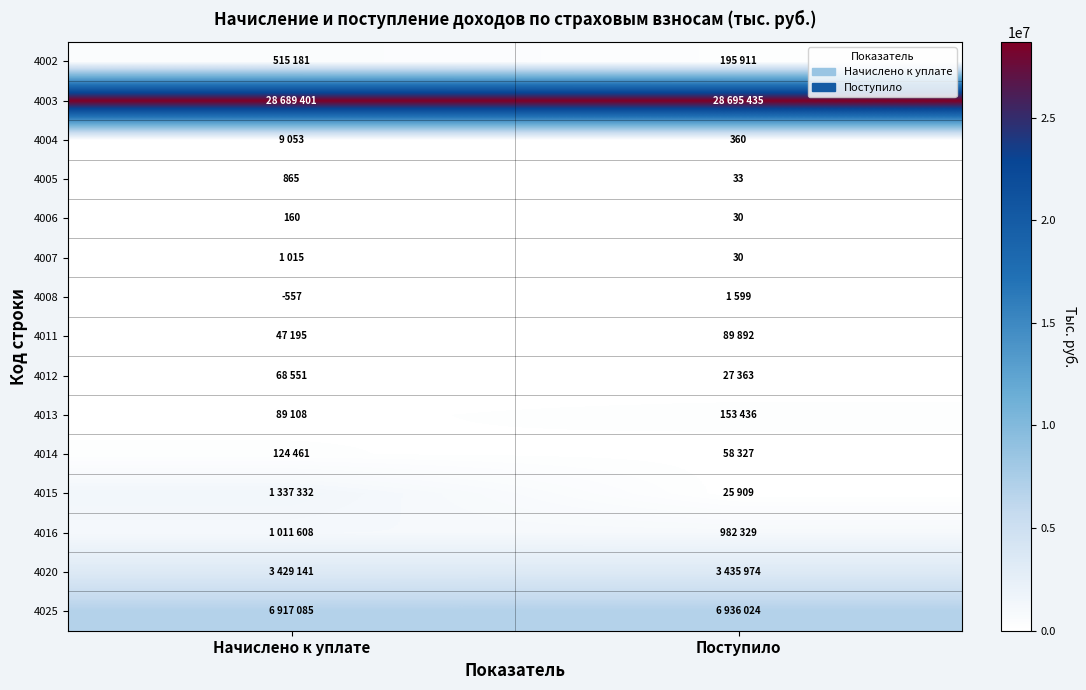

What is the average value of the 4005 series?

449